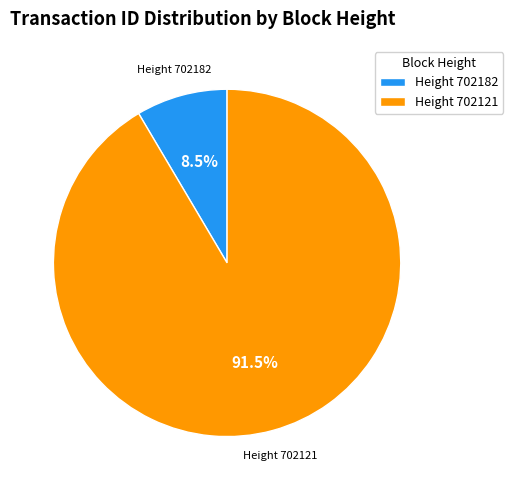

Is the sum of Height 702121 and Height 702182 greater than half?

Yes